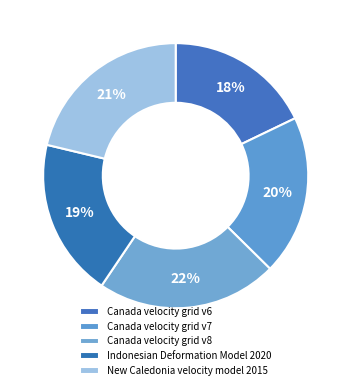

The Indonesian Deformation Model 2020 slice represents 25% of the pie. True or false?

False